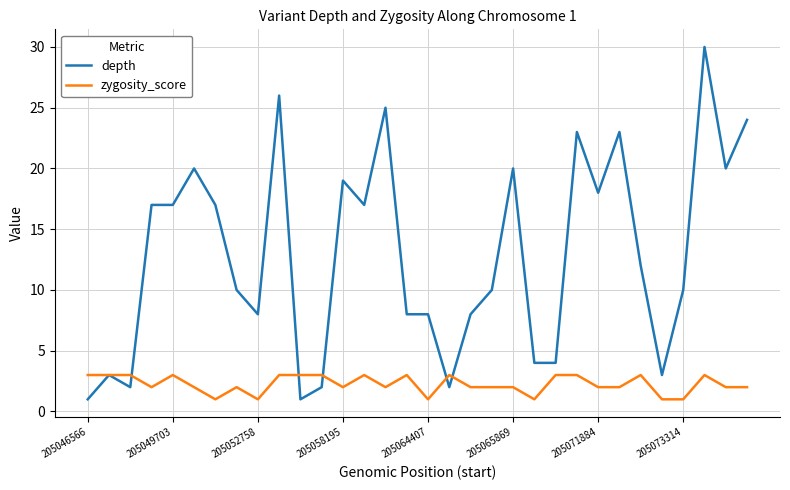

Reading left to right, transcribe all the data shown in this chart.

depth: 1	3	2	17	17	20	17	10	8	26	1	2	19	17	25	8	8	2	8	10	20	4	4	23	18	23	12	3	10	30	20	24
zygosity_score: 3	3	3	2	3	2	1	2	1	3	3	3	2	3	2	3	1	3	2	2	2	1	3	3	2	2	3	1	1	3	2	2